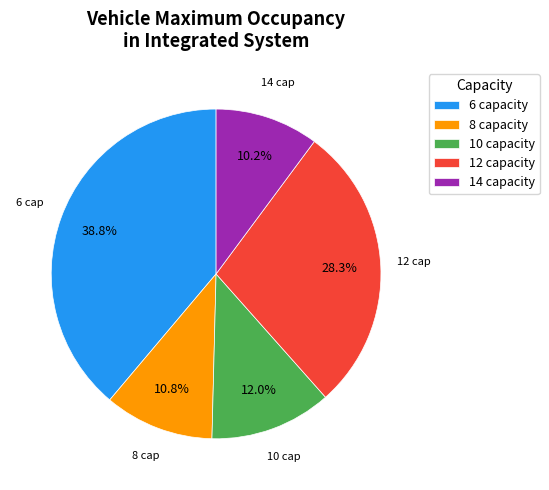

Which slice is the largest?

6 capacity